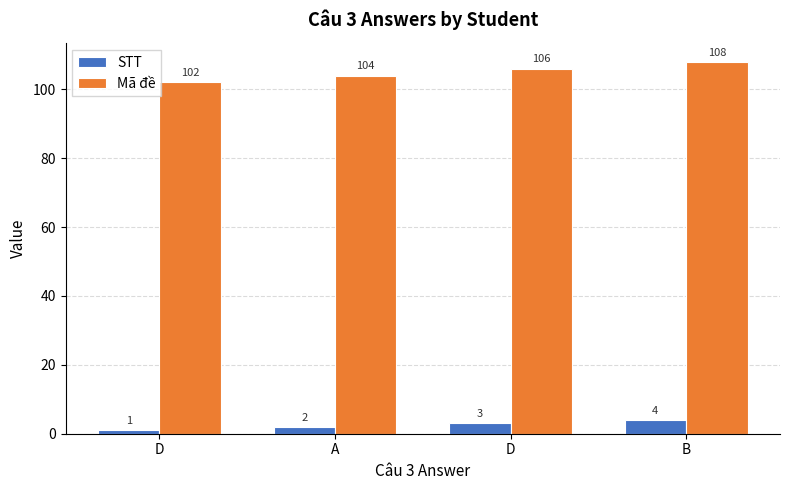

How many bars are there in each group?

2